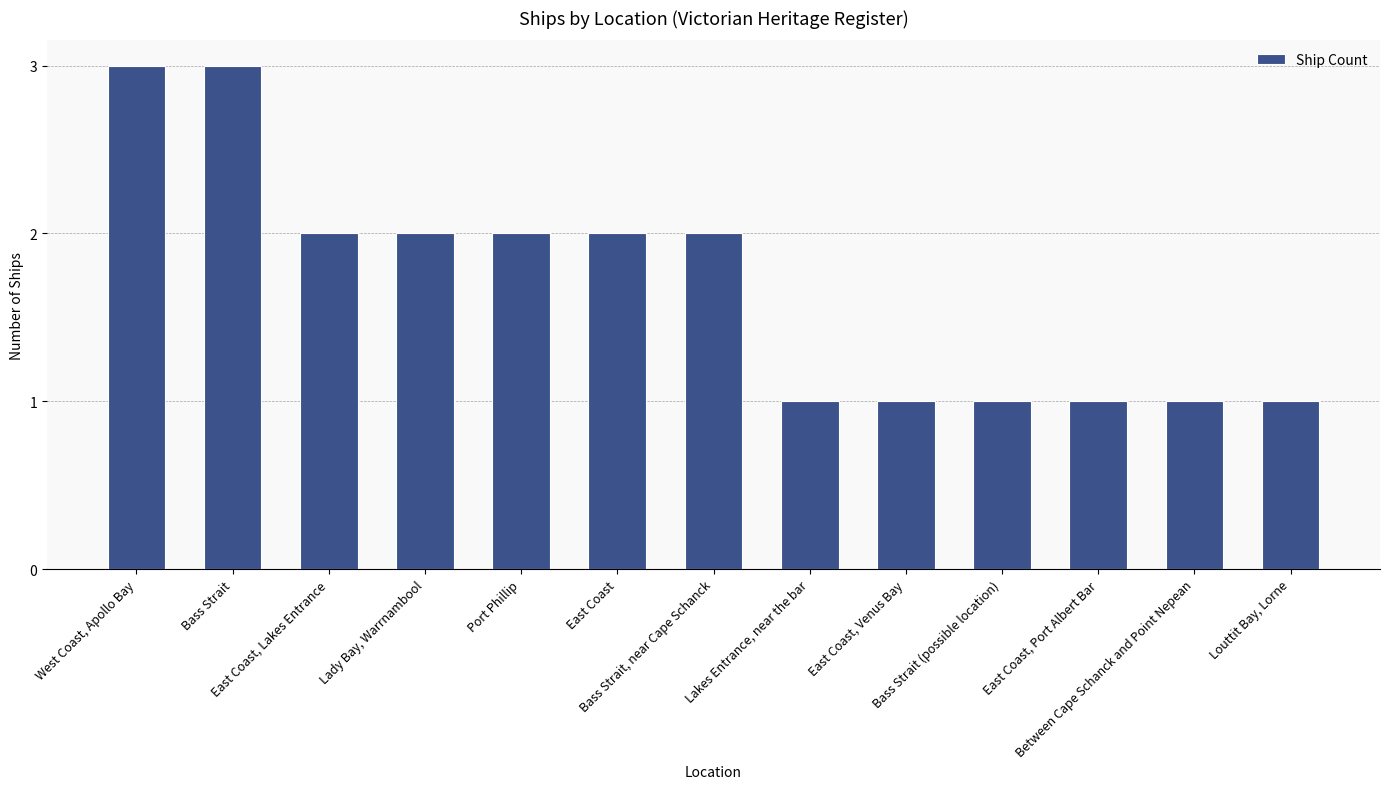

Where does the data first go above 2?

West Coast, Apollo Bay